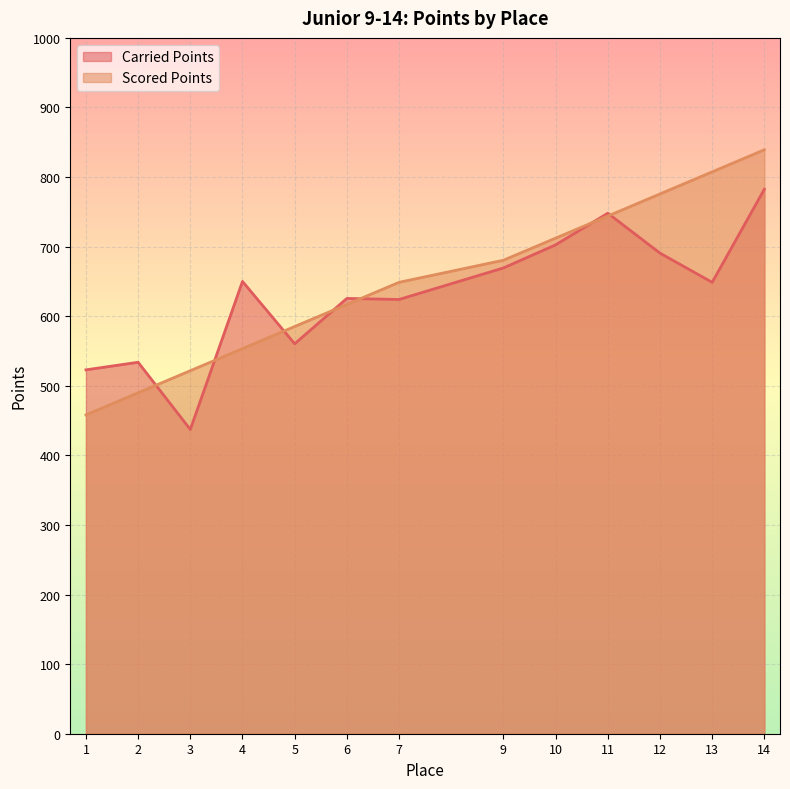

How many distinct data groups are displayed?

2